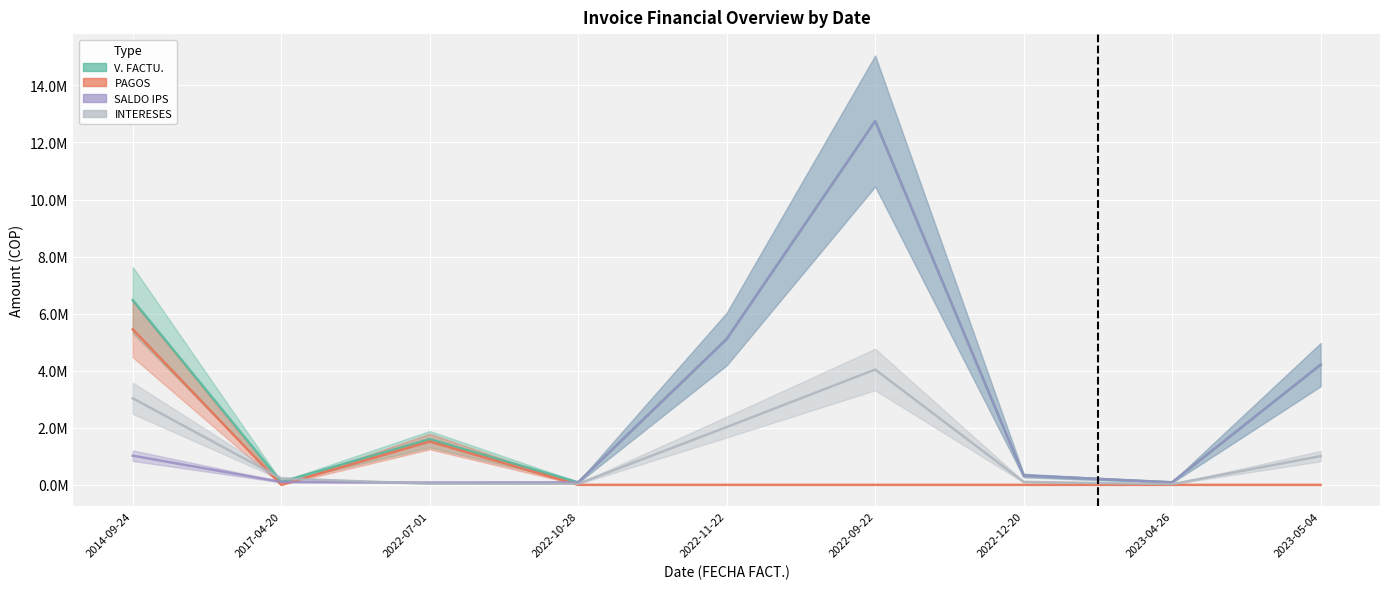

True or false: SALDO IPS and V. FACTU. intersect in this chart.

False